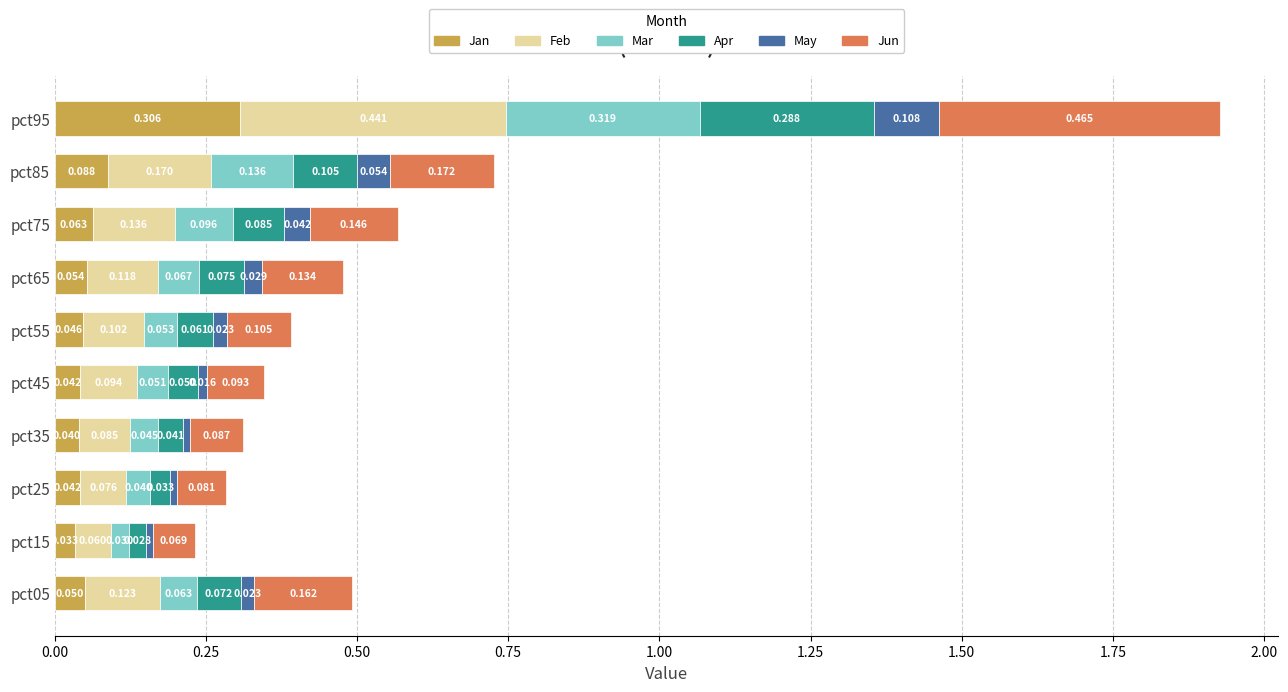

What is the difference between the maximum and minimum values in the Mar series?

0.3